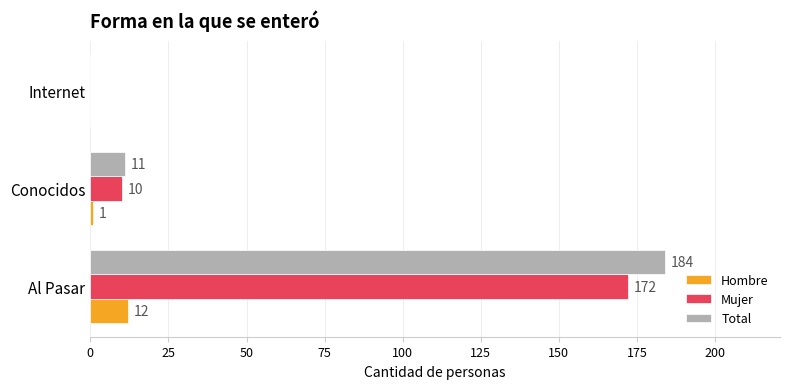

Which series changed the most between Al Pasar and Internet?

Total